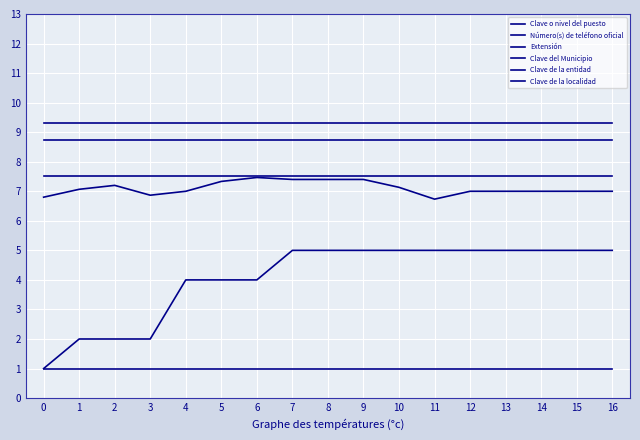

True or false: Clave de la entidad and Clave o nivel del puesto cross at least once.

False